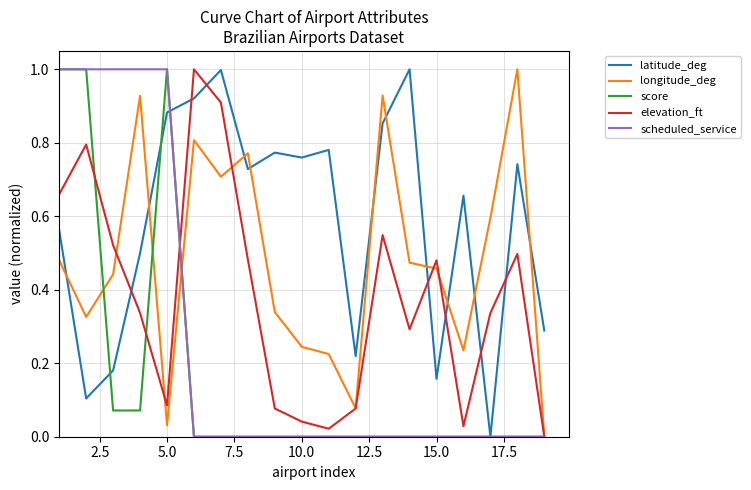

Which series has the largest total across all categories?

latitude_deg